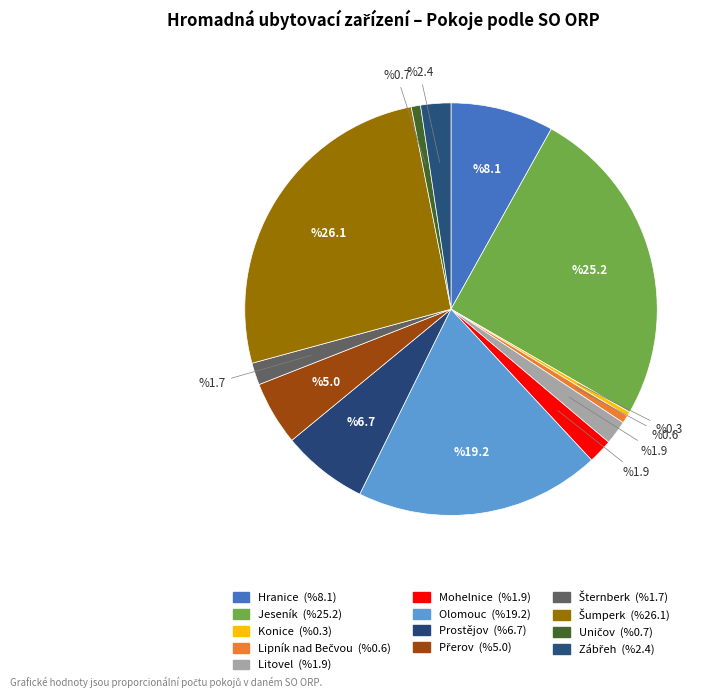

How many slices are in this pie chart?

13